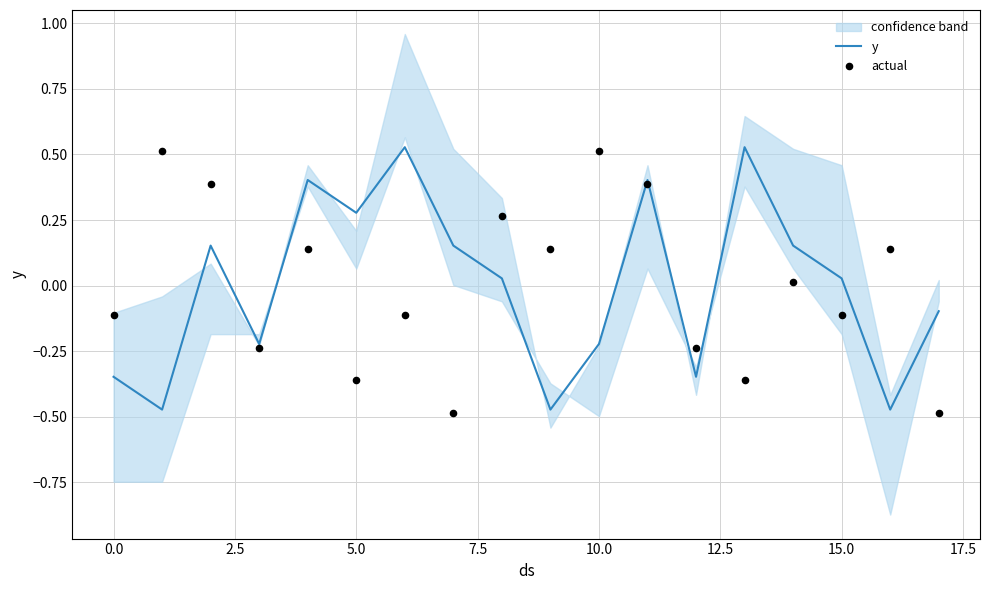

Is the value of y at 0.0 greater than the value of actual at 12?

No